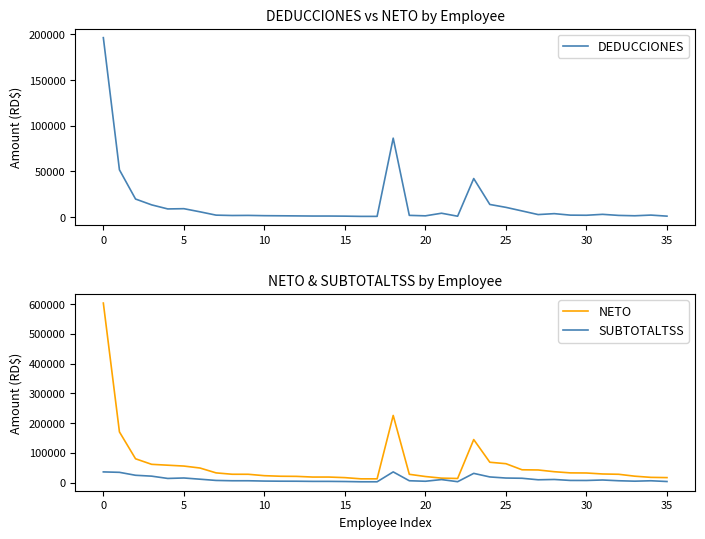

What are all the series names shown in the legend?

DEDUCCIONES, NETO, SUBTOTALTSS